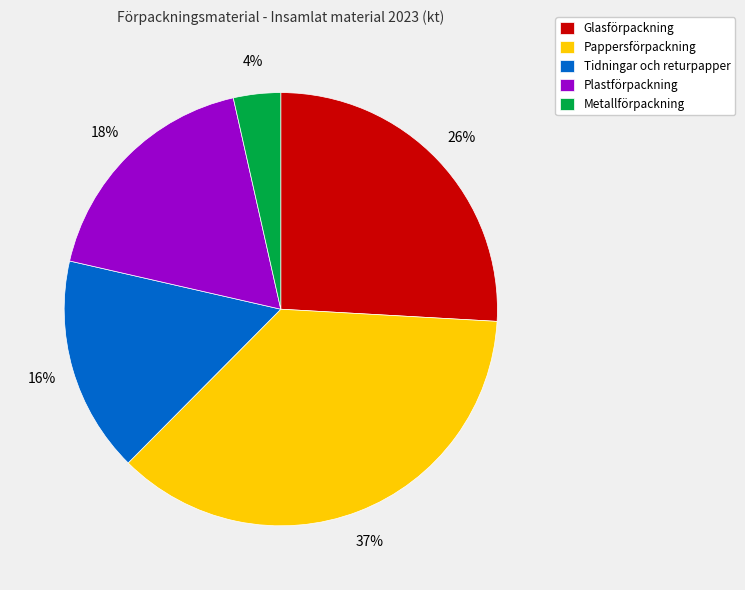

Which has a higher value, Pappersförpackning or Metallförpackning?

Pappersförpackning